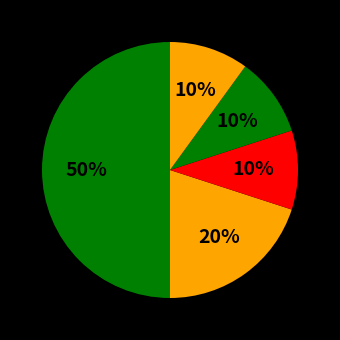

Count the number of slices in the pie.

5